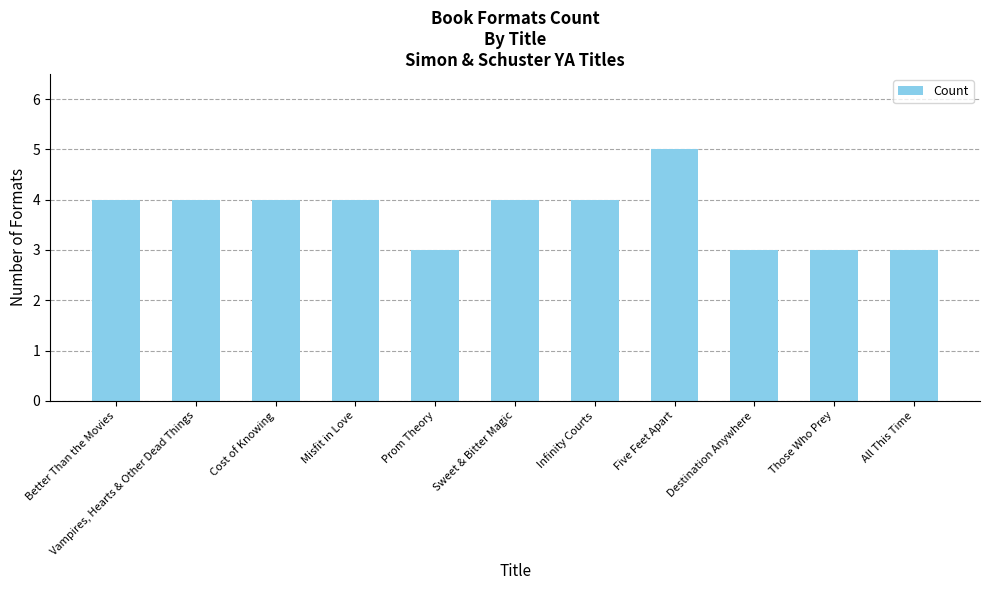

Is it true that the value at Those Who Prey is 3?

True